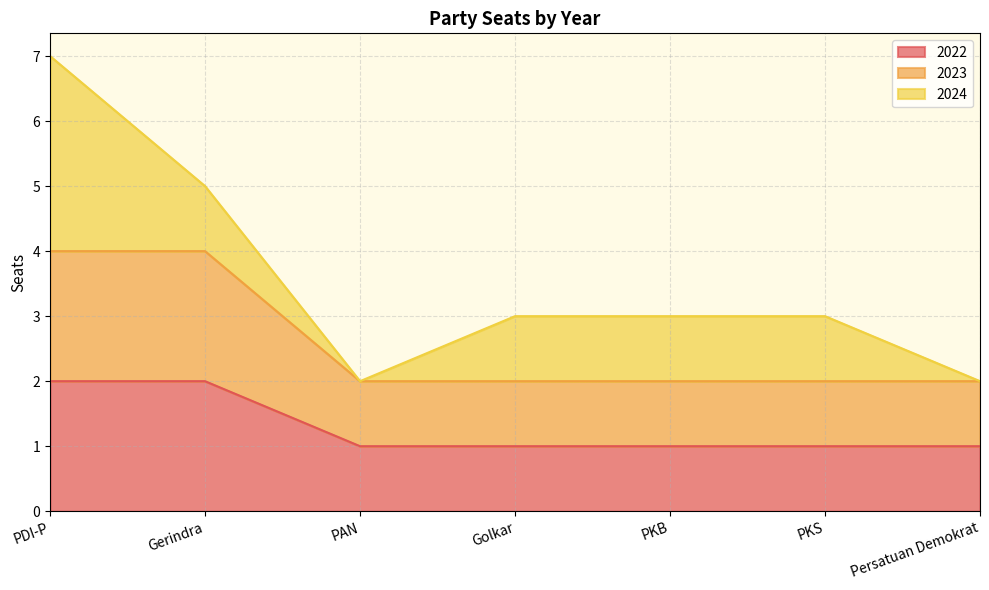

The value of 2022 at PKS is 0. True or false?

False